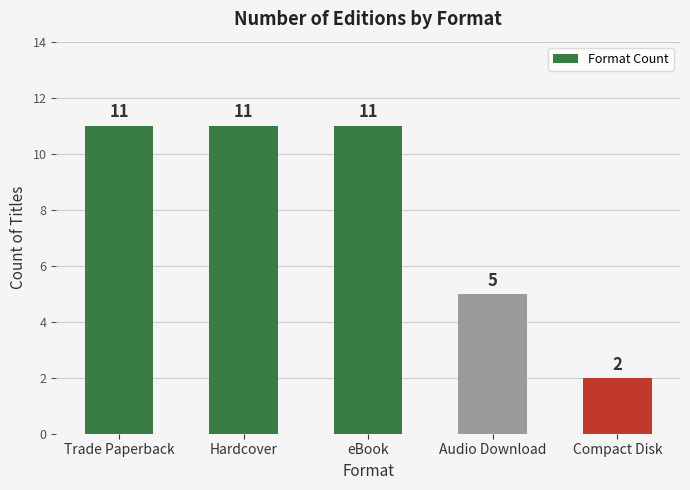

What is the difference between the maximum and second lowest values?

6